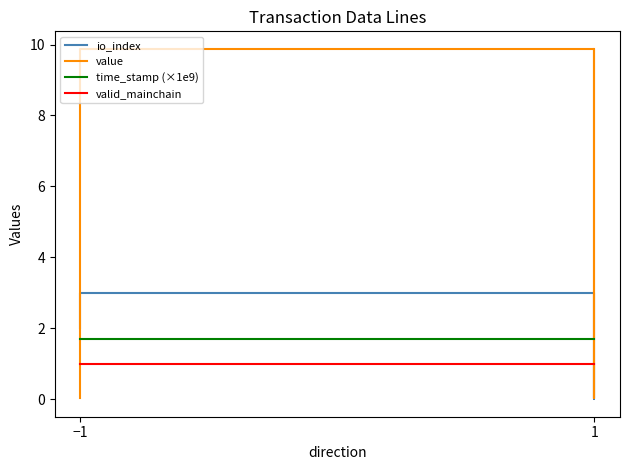

Which has a higher value, −1 or −1?

−1